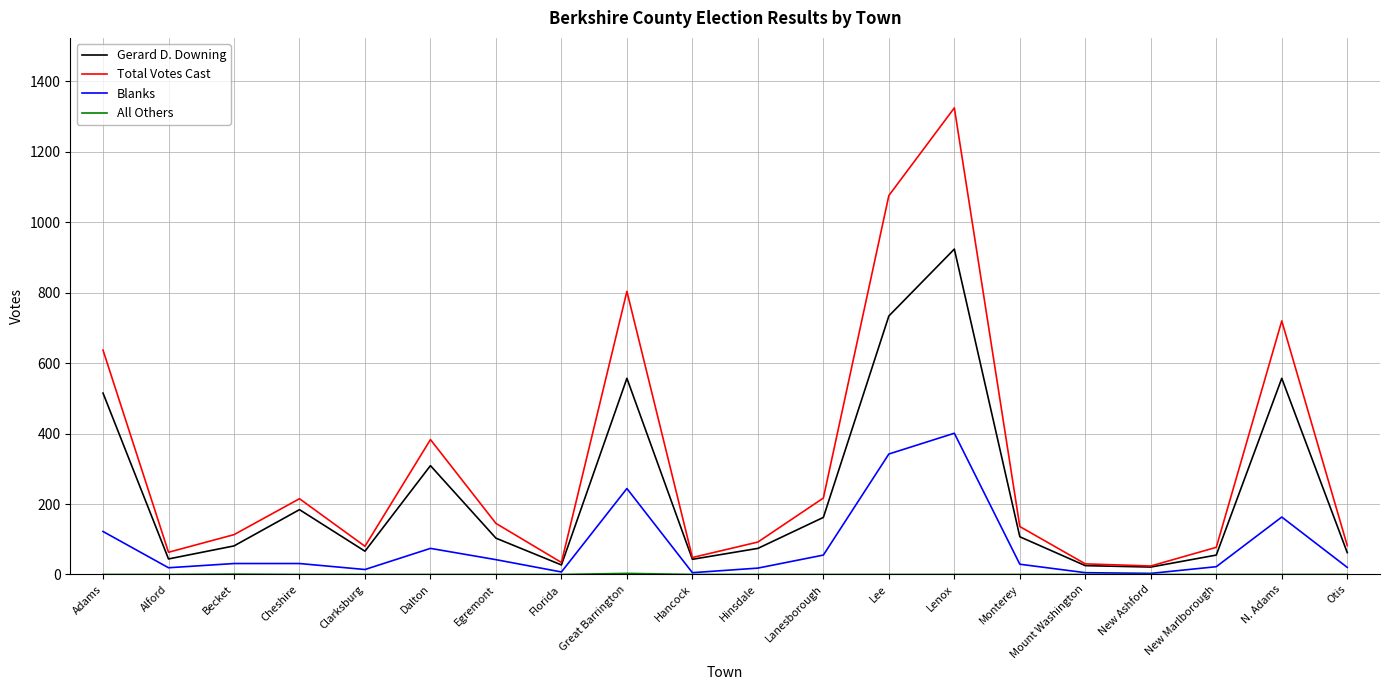

Between Egremont and N. Adams, which series saw the biggest shift?

Total Votes Cast